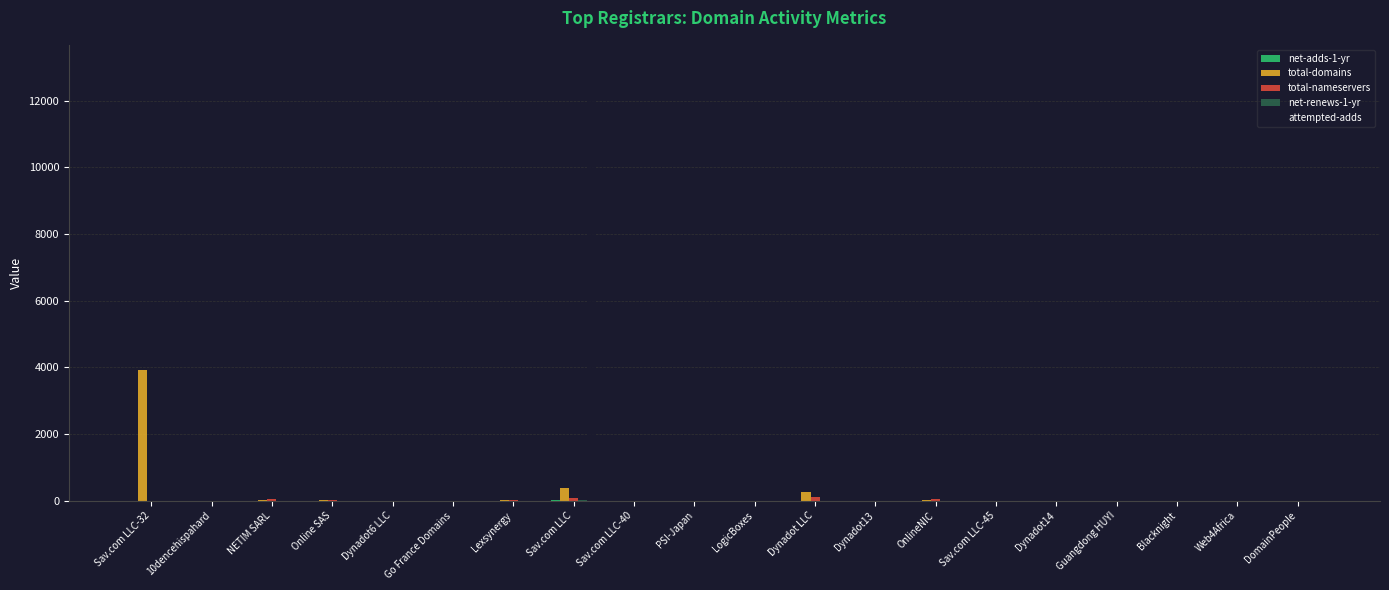

What is the average value of the total-domains series?

234